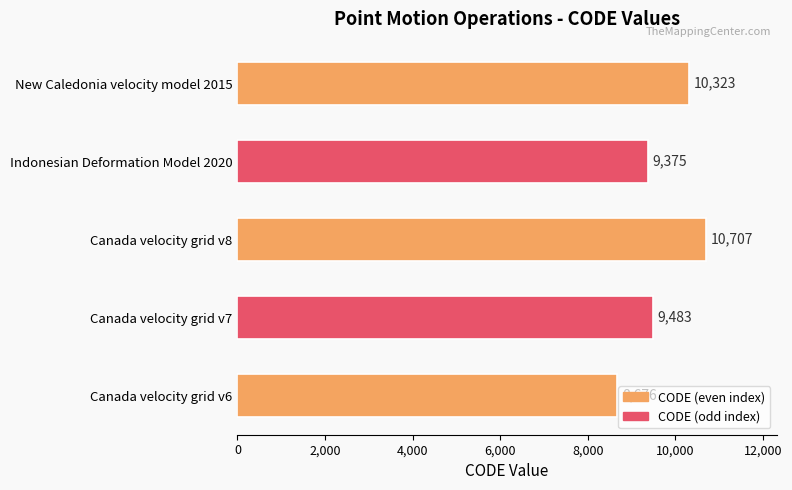

List the labels in order of value, smallest first.

Canada velocity grid v6, Indonesian Deformation Model 2020, Canada velocity grid v7, New Caledonia velocity model 2015, Canada velocity grid v8